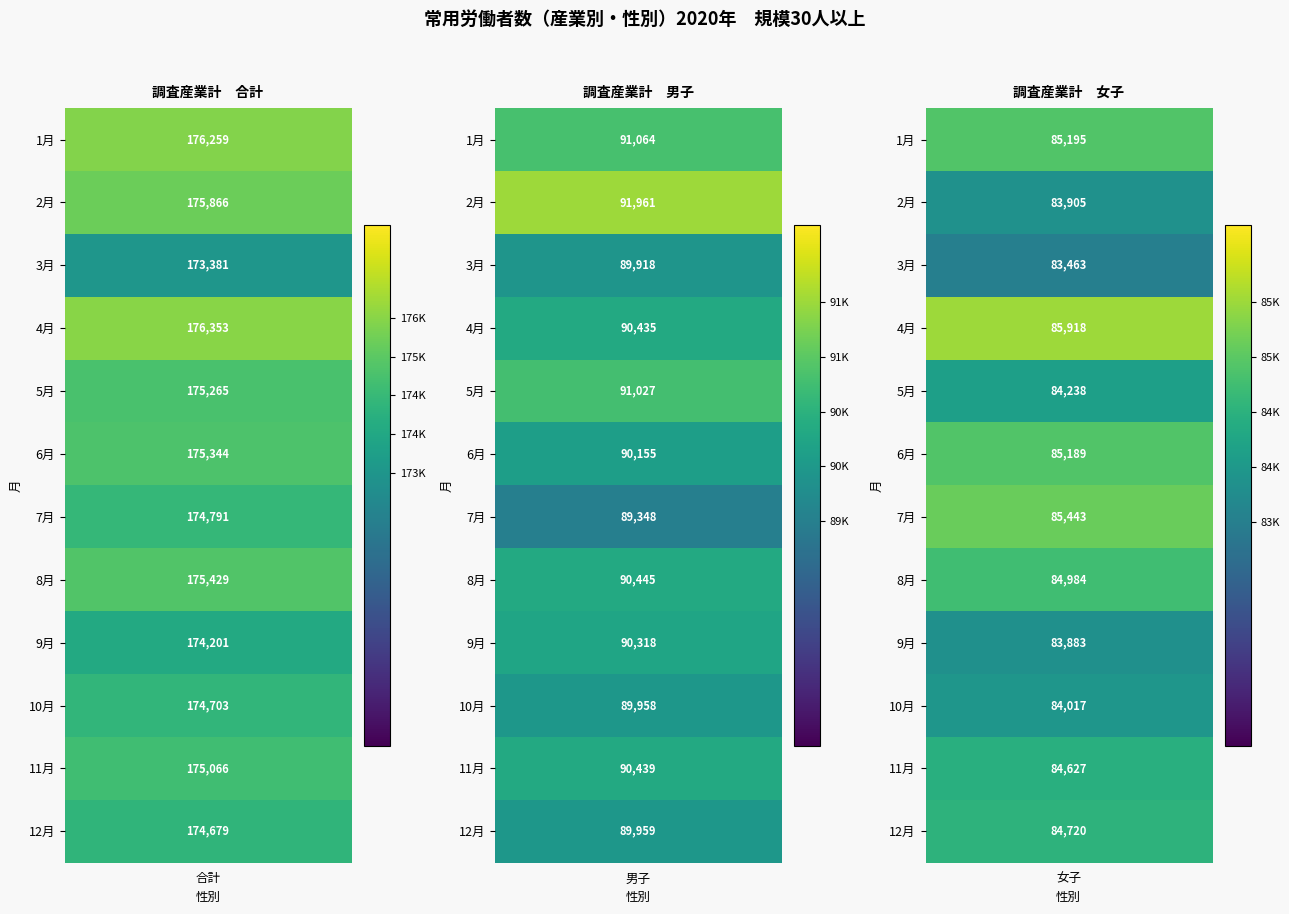

How many values in the 女子 series exceed 84720?

5